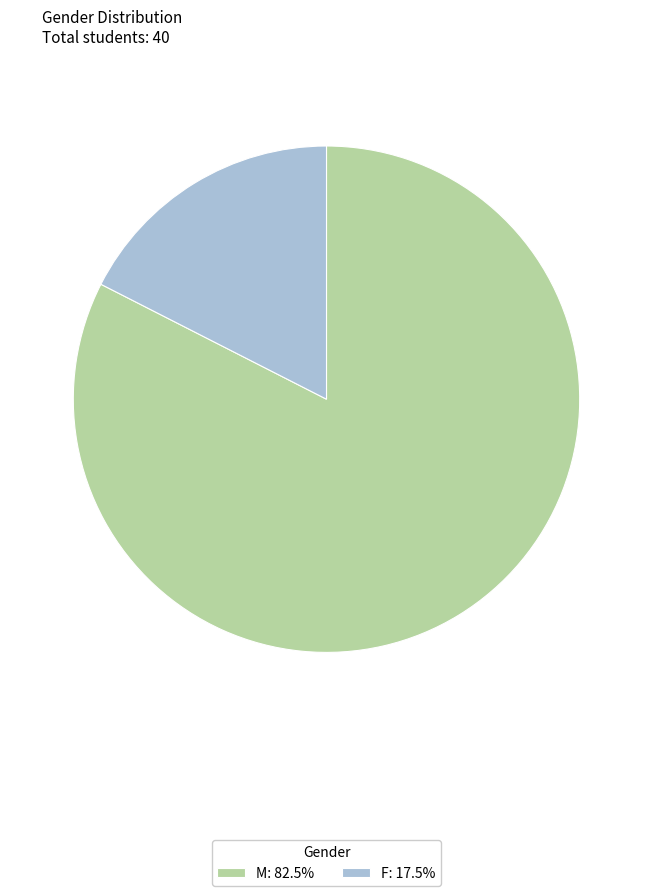

Approximately how many times larger is the value at M: 82.5% compared to F: 17.5%?

4.7